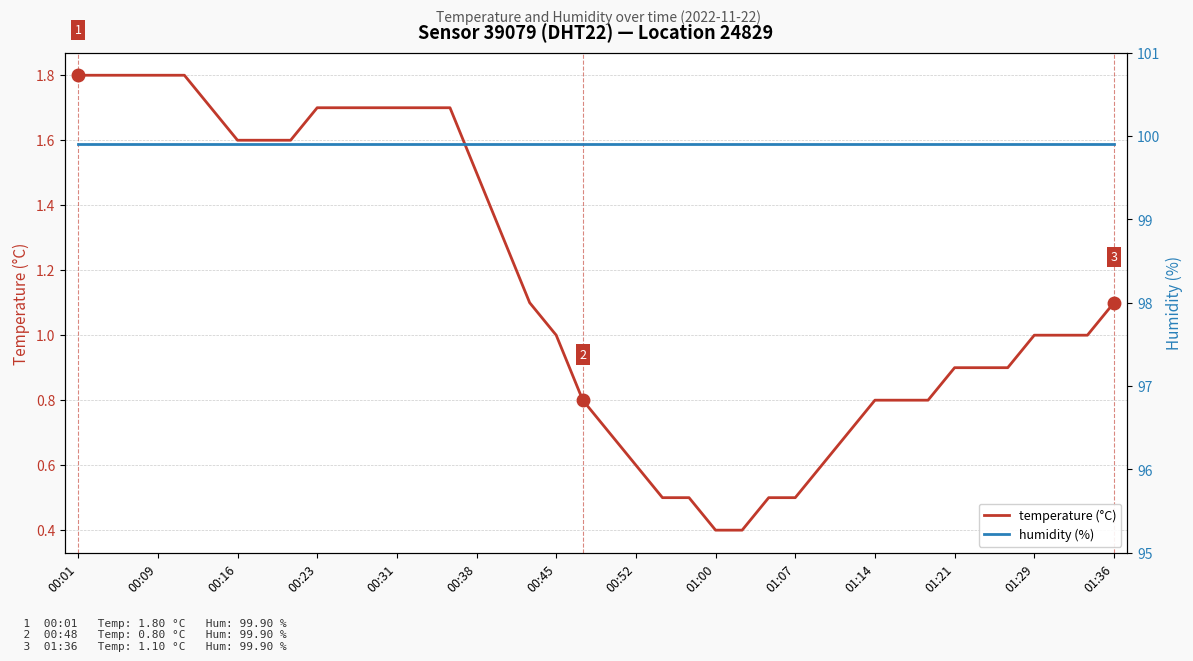

What is the smallest value displayed?

0.4